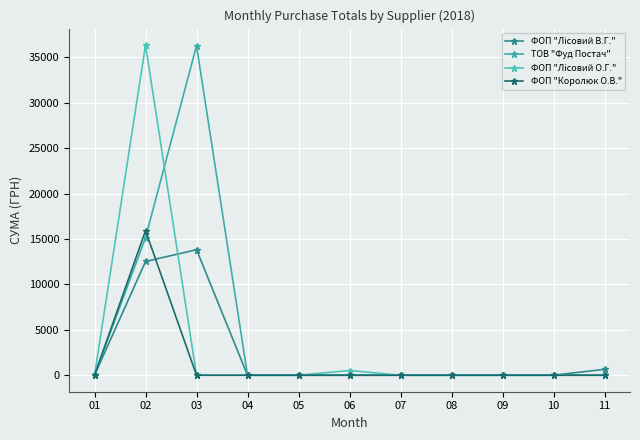

Rank the series by their maximum value, from highest to lowest.

ФОП "Лісовий О.Г.", ТОВ "Фуд Постач", ФОП "Королюк О.В.", ФОП "Лісовий В.Г."